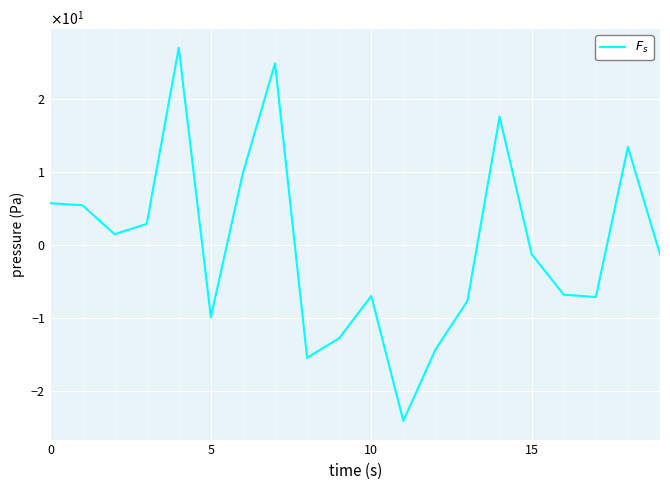

Reading right to left, transcribe all the data shown in this chart.

-1.3	13.4	-7.2	-6.8	-1.3	17.6	-7.7	-14.4	-24.1	-7.0	-12.8	-15.5	24.9	9.9	-9.9	27.0	2.9	1.4	5.4	5.7